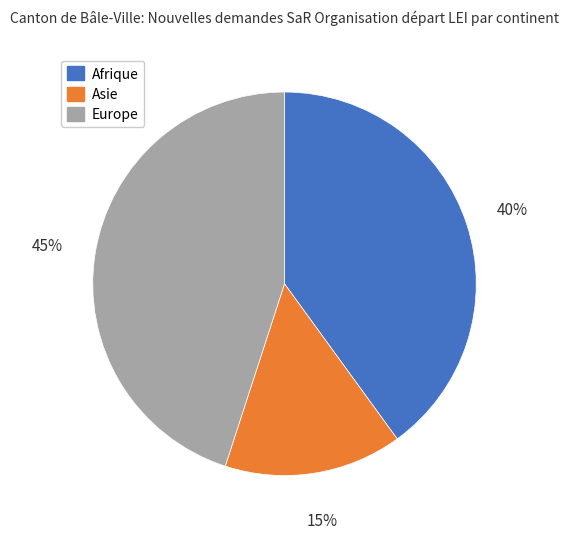

The Afrique slice represents 40% of the pie. True or false?

True